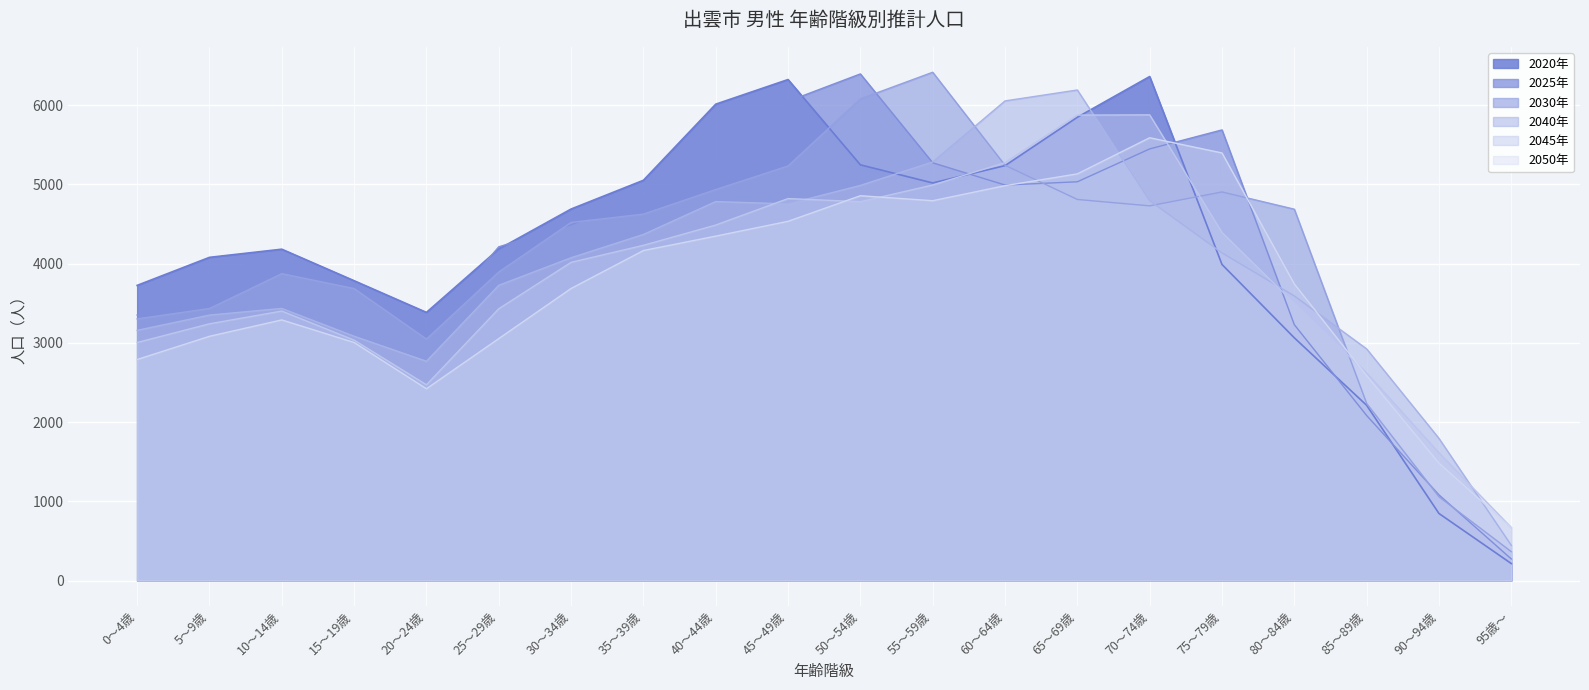

At which label is 2045年 closest to 3274?

5～9歳